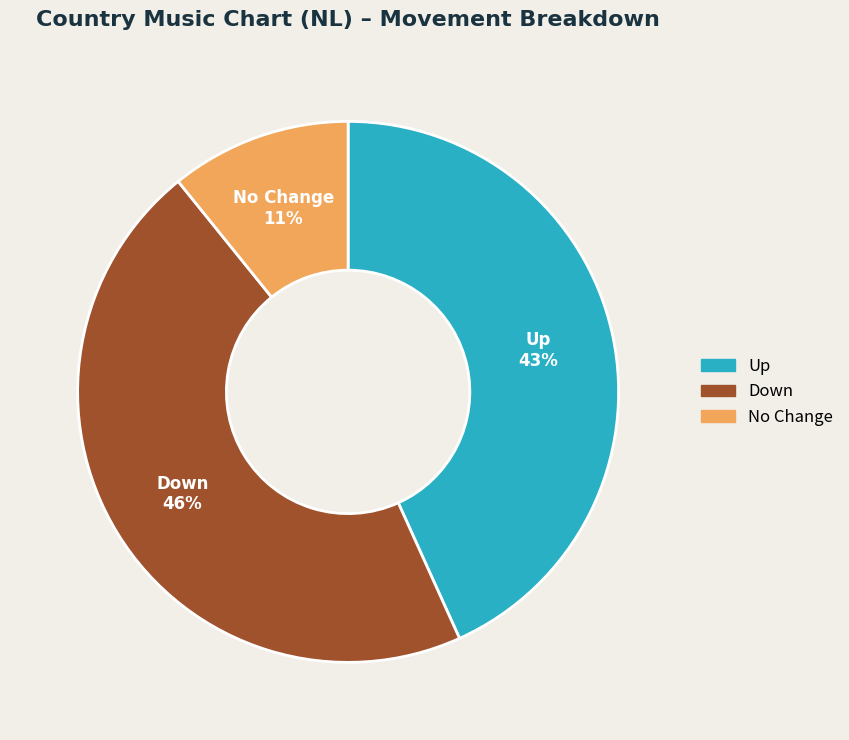

Is there a majority slice in this chart?

No